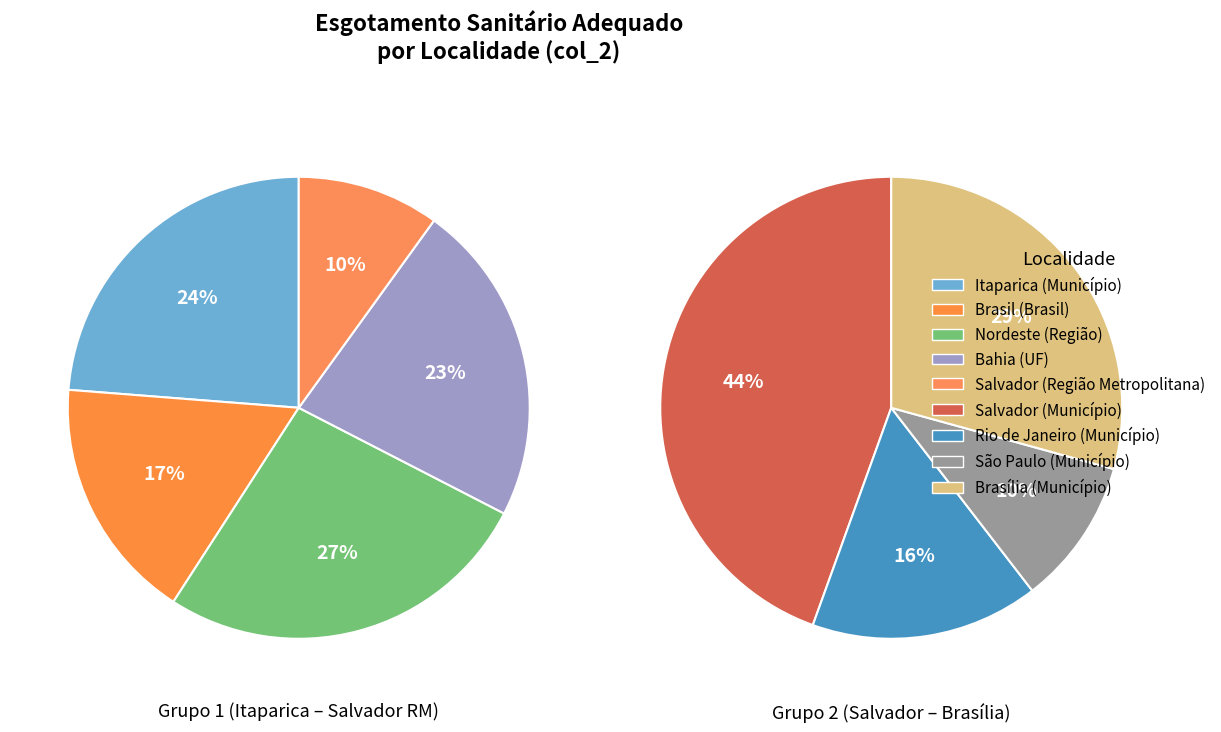

Count the number of slices in the pie.

9